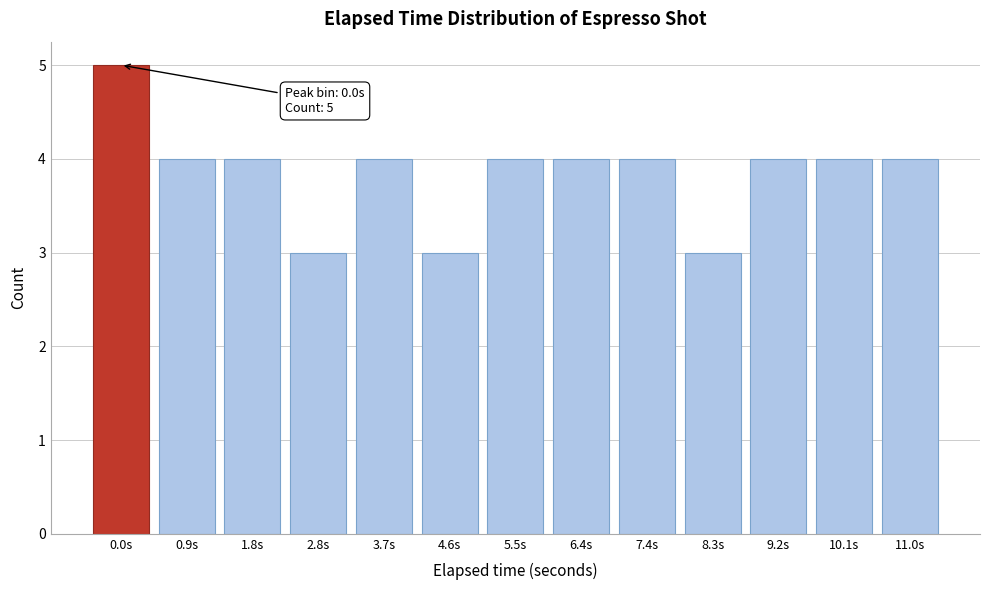

Reading left to right, extract all data points from this chart.

5	4	4	3	4	3	4	4	4	3	4	4	4